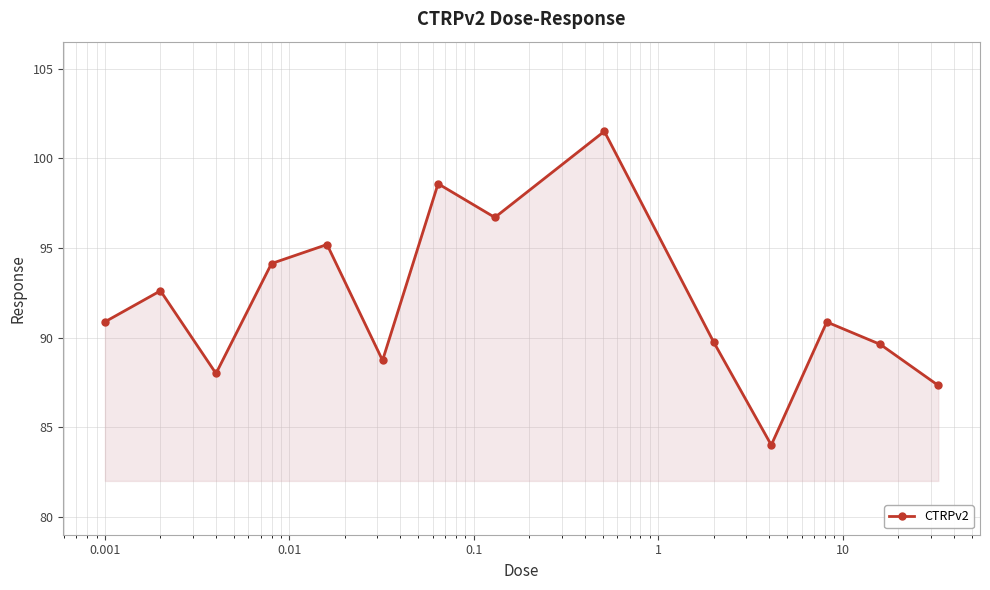

What is the maximum value shown in the chart?

101.5